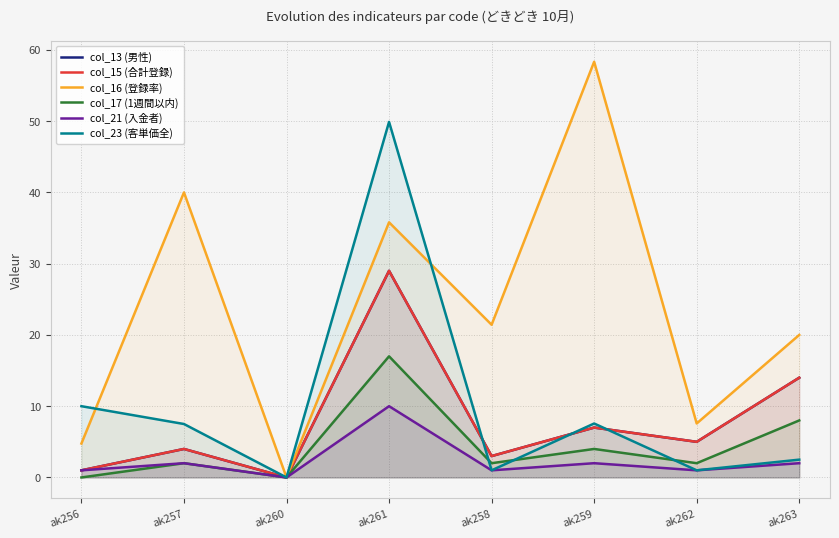

How many series are shown in this chart?

6